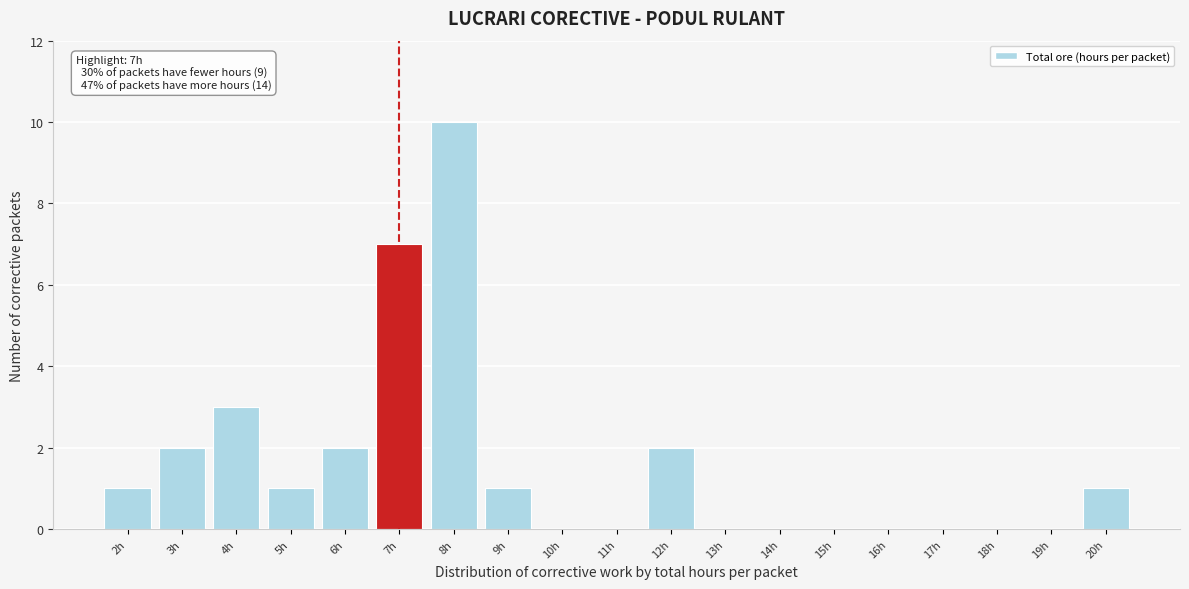

Over which range of the x-axis is the bar tallest?

7.5 to 8.5